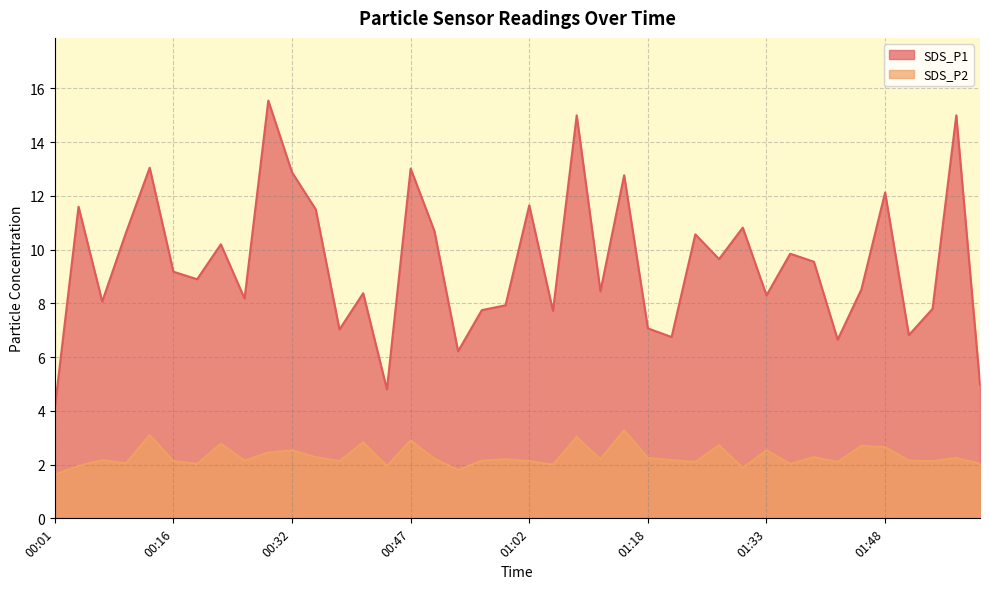

What is the maximum value shown in the chart?

15.6